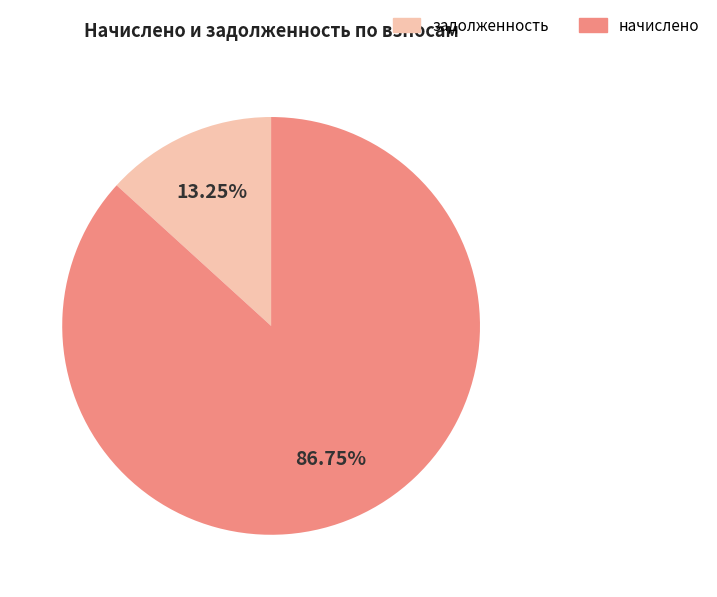

Is the sum of начислено and задолженность greater than half?

Yes